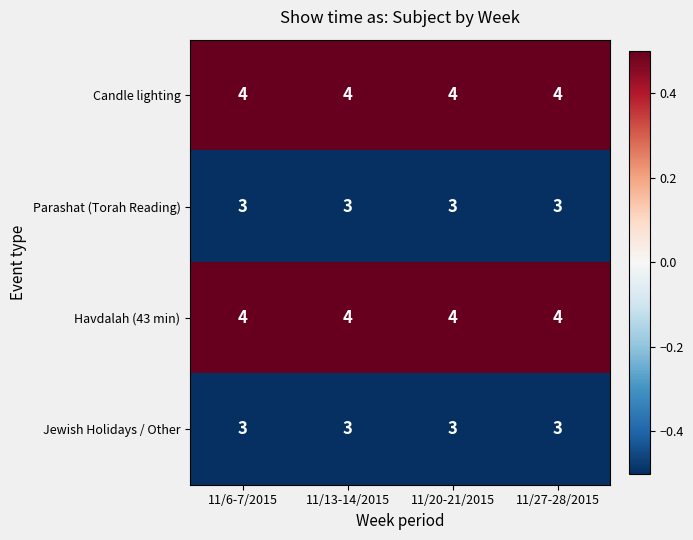

What is the average value of the Jewish Holidays / Other series?

3